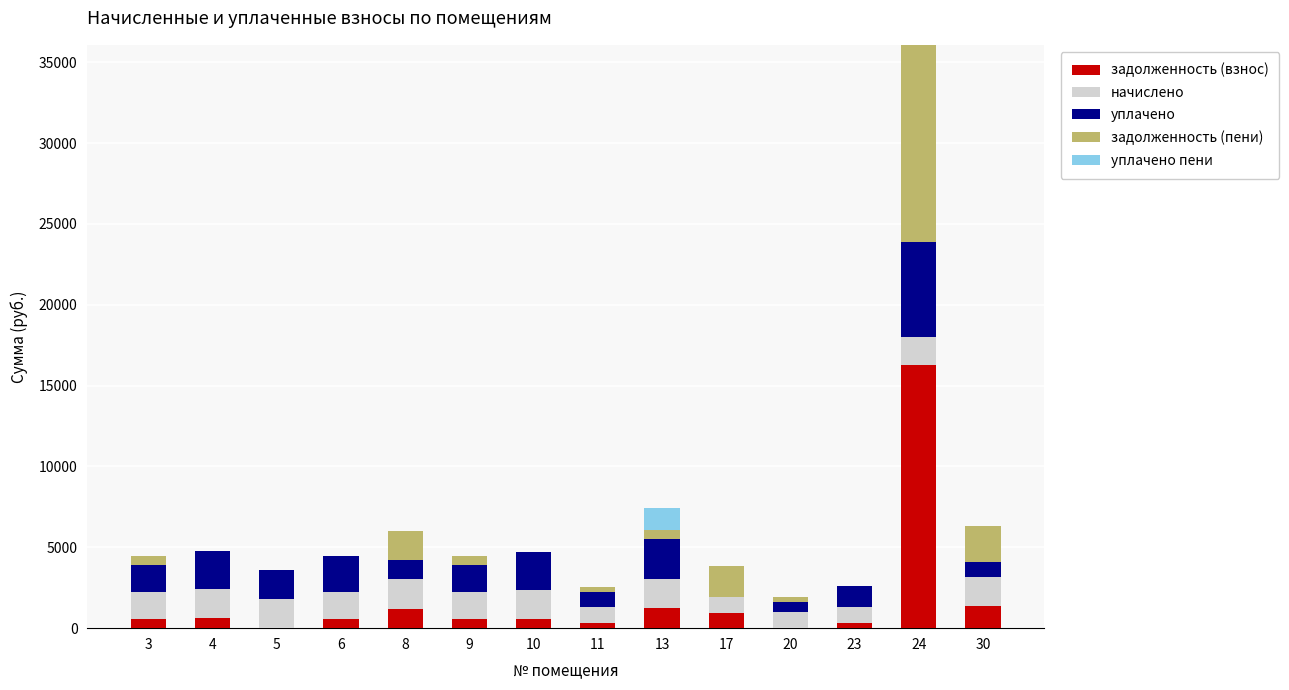

At which category is the sum across all series the highest?

24